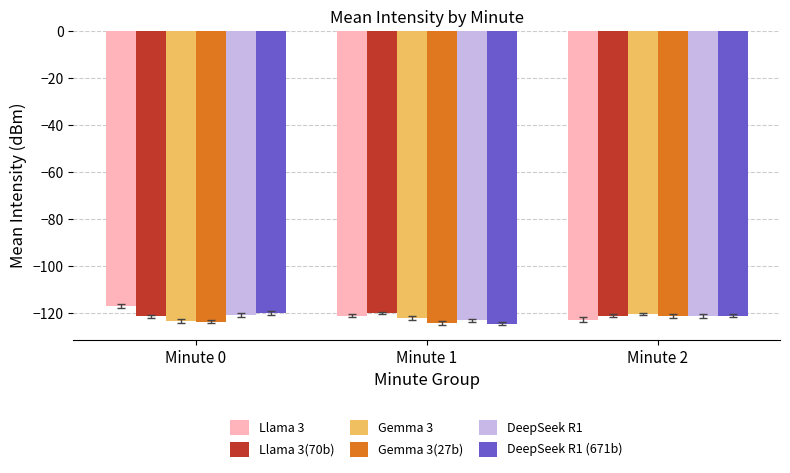

Between Minute 0 and Minute 1, which series saw the biggest shift?

DeepSeek R1 (671b)